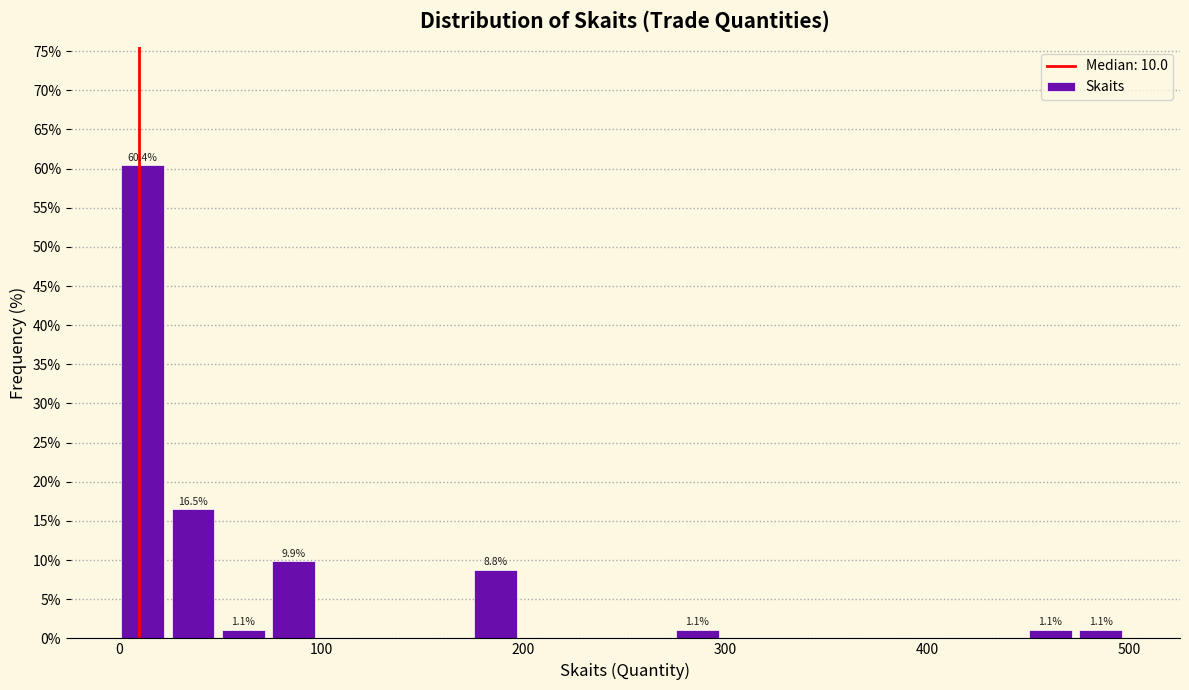

Read against the x-axis, roughly where is the centre of the tallest bar?

10